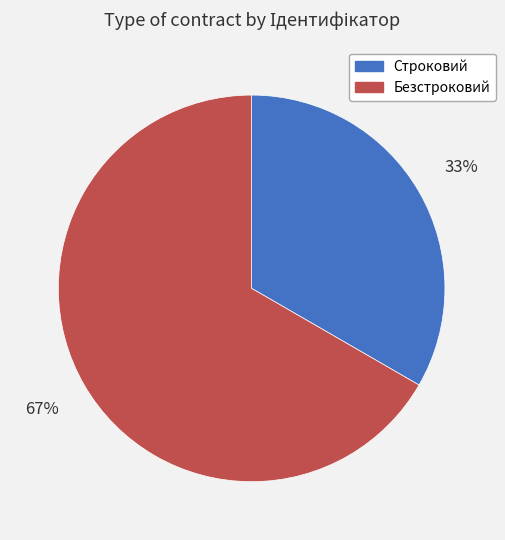

To the nearest percent, what percentage of the pie is Строковий?

33%